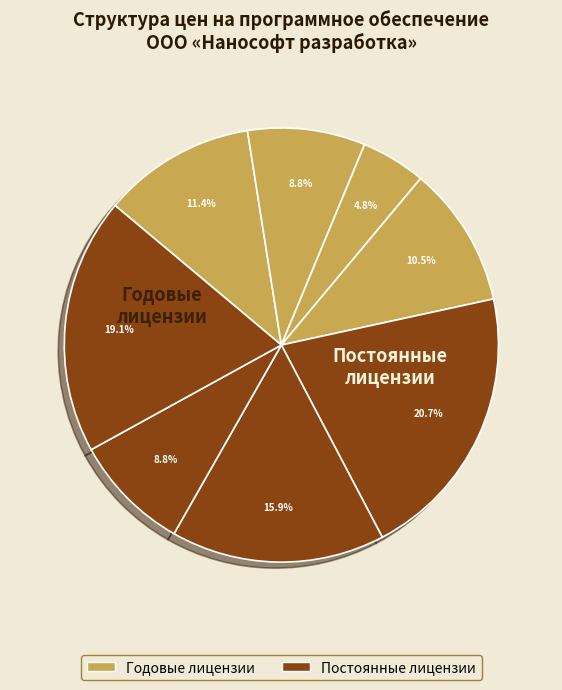

How many segments does this pie chart have?

8